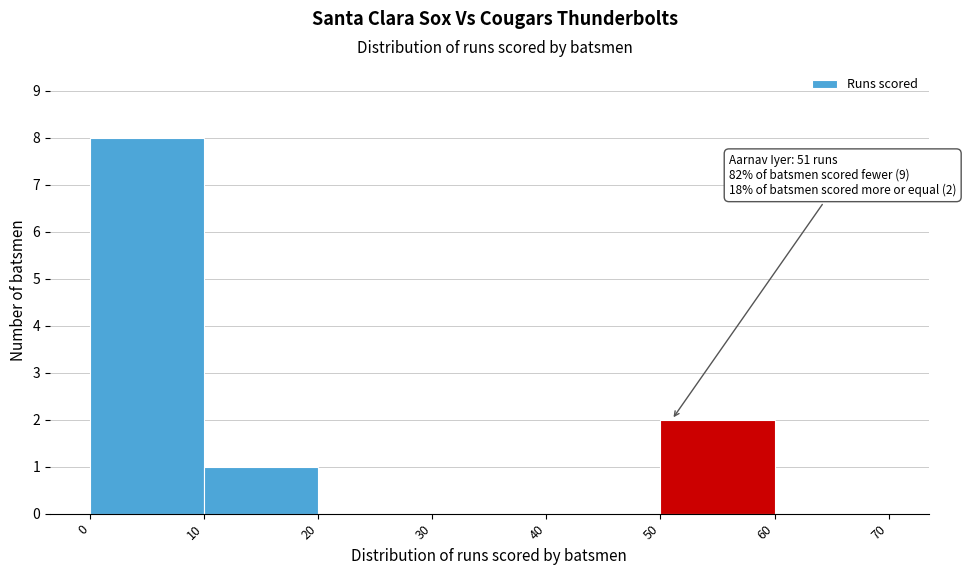

Over which range of the x-axis is the bar tallest?

0 to 10